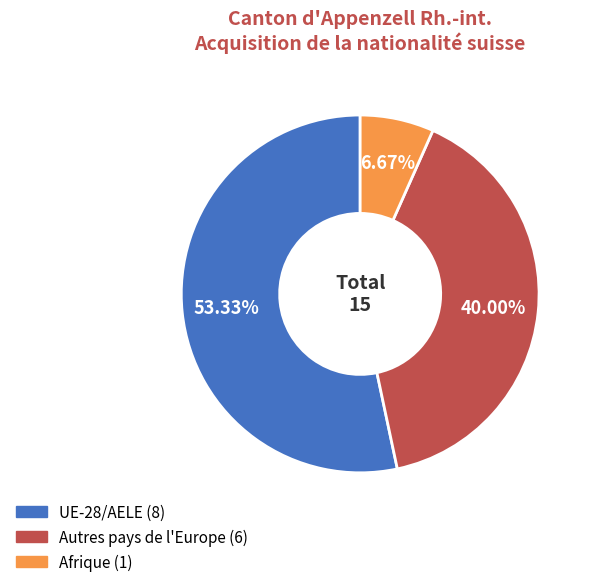

What percentage is the UE-28/AELE slice, to the nearest percent?

53%